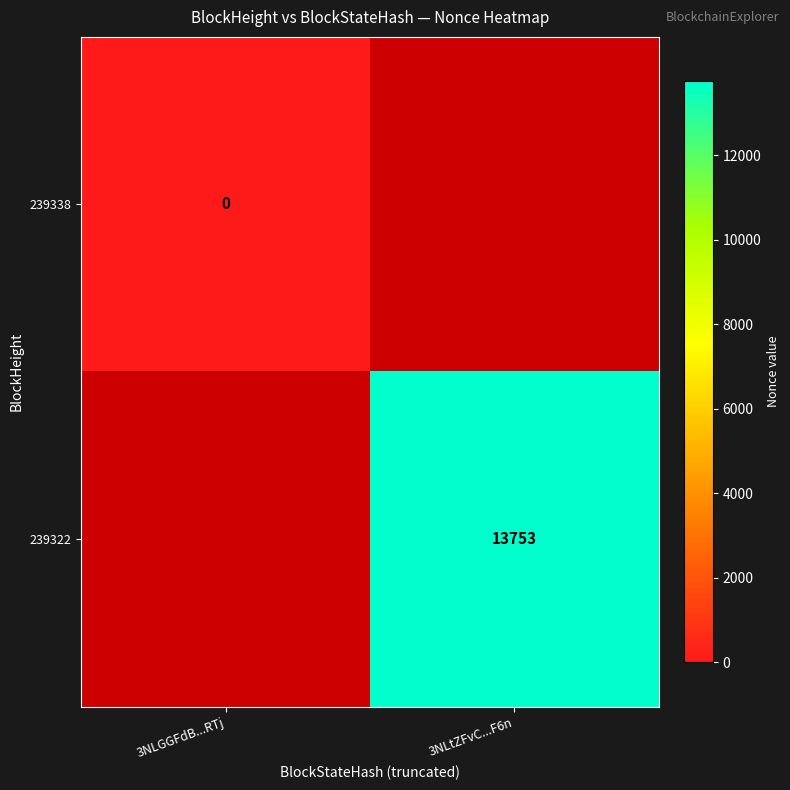

Is the value of 239322 at 3NLtZFvC...F6n greater than the value of 239338 at 3NLGGFdB...RTj?

Yes